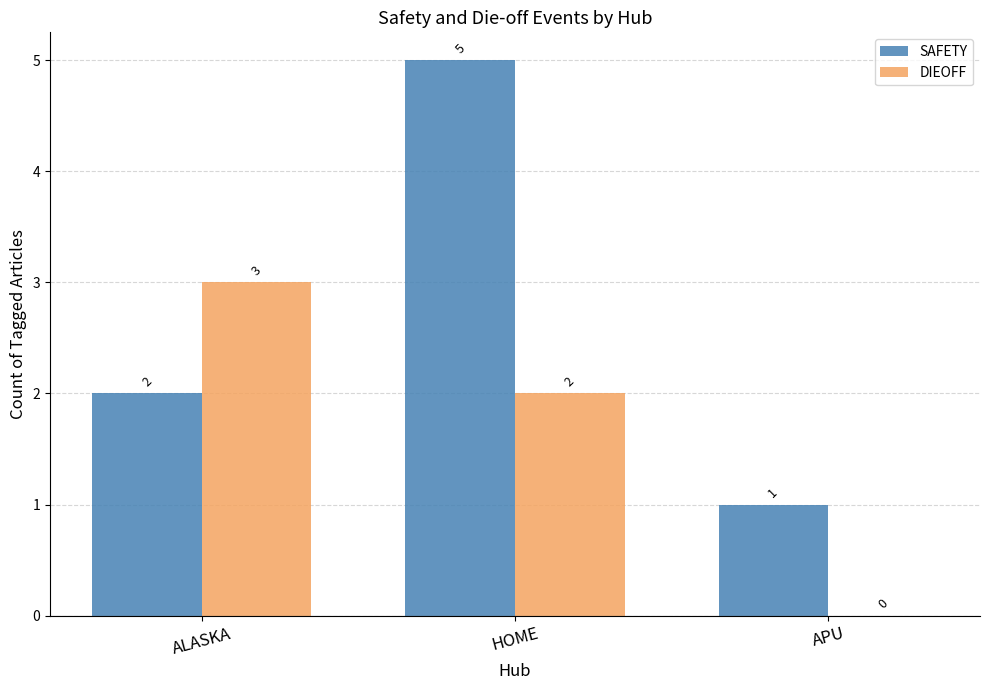

Count the number of data series in this chart.

2